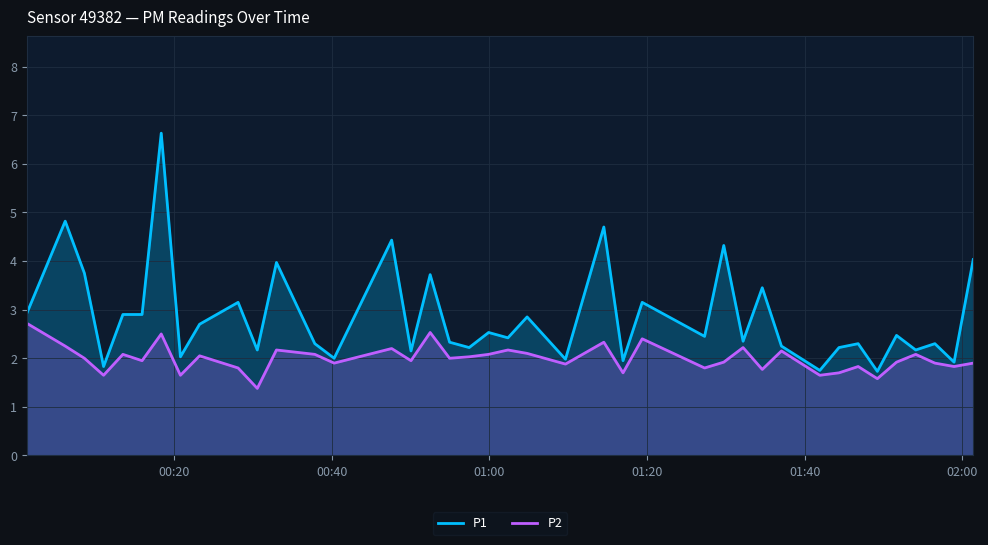

Reading right to left, transcribe all the data shown in this chart.

P1: 4.0	1.9	2.3	2.2	2.5	1.7	2.3	2.2	1.8	2.2	3.5	2.4	4.3	2.5	3.1	1.9	4.7	2.0	2.9	2.4	2.5	2.2	2.3	3.7	2.1	4.4	2.0	2.3	4.0	2.2	3.1	2.7	2.0	6.6	2.9	2.9	1.8	3.8	4.8	2.9
P2: 1.9	1.8	1.9	2.1	1.9	1.6	1.8	1.7	1.6	2.1	1.8	2.2	1.9	1.8	2.4	1.7	2.3	1.9	2.1	2.2	2.1	2.0	2.0	2.5	1.9	2.2	1.9	2.1	2.2	1.4	1.8	2.0	1.6	2.5	1.9	2.1	1.6	2.0	2.2	2.7